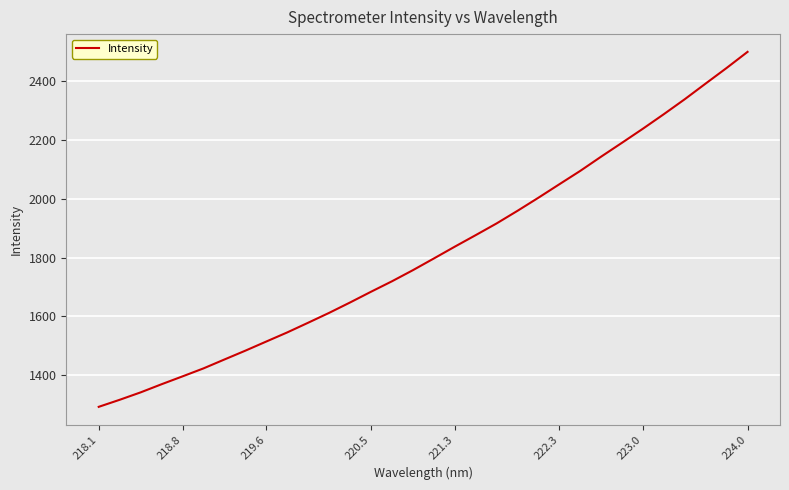

What is the maximum value shown in the chart?

2498.0